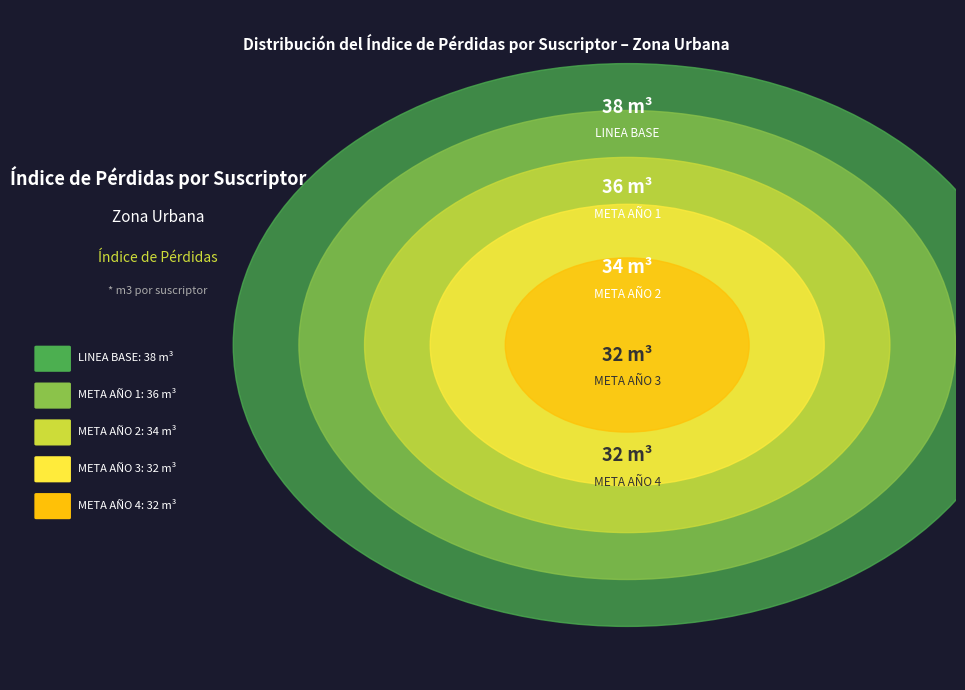

Which slice is the largest?

LINEA BASE